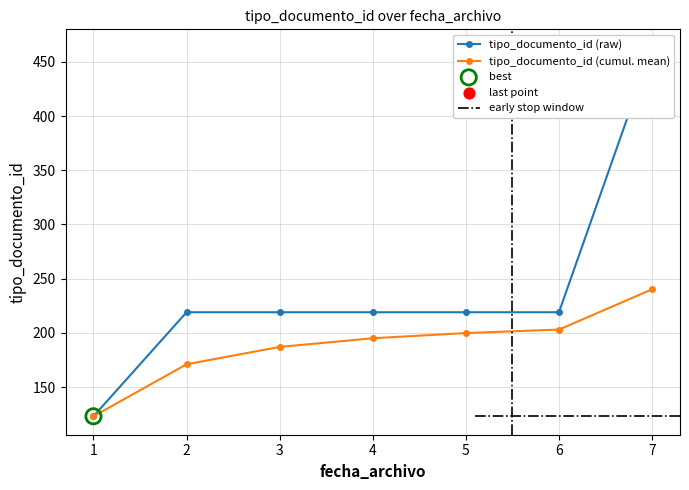

What is the value of the tipo_documento_id (cumul. mean) point at the 6th from the left?

203.0